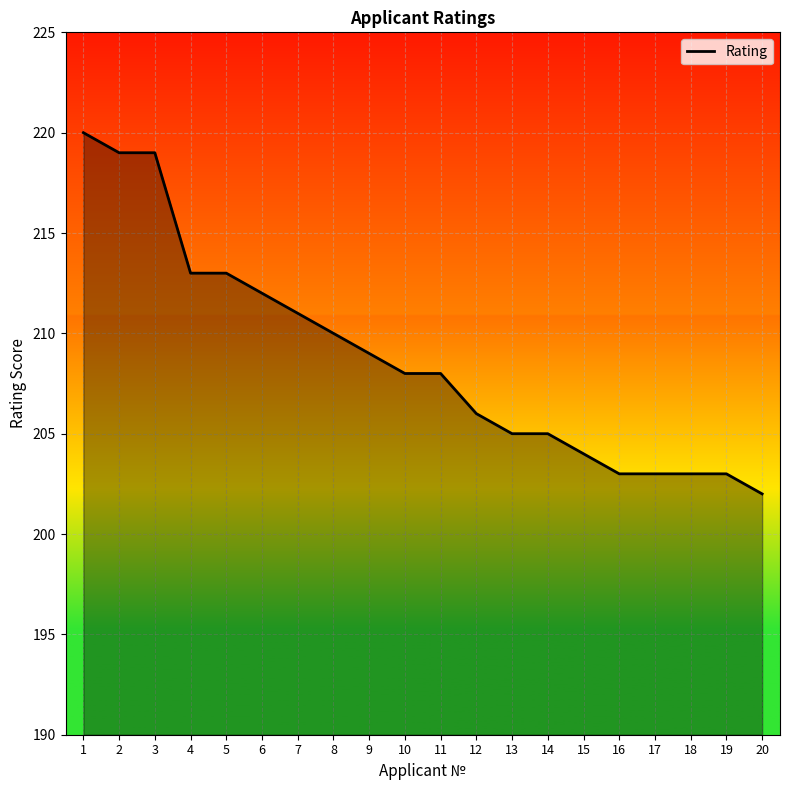

Does the chart have visible grid lines?

Yes